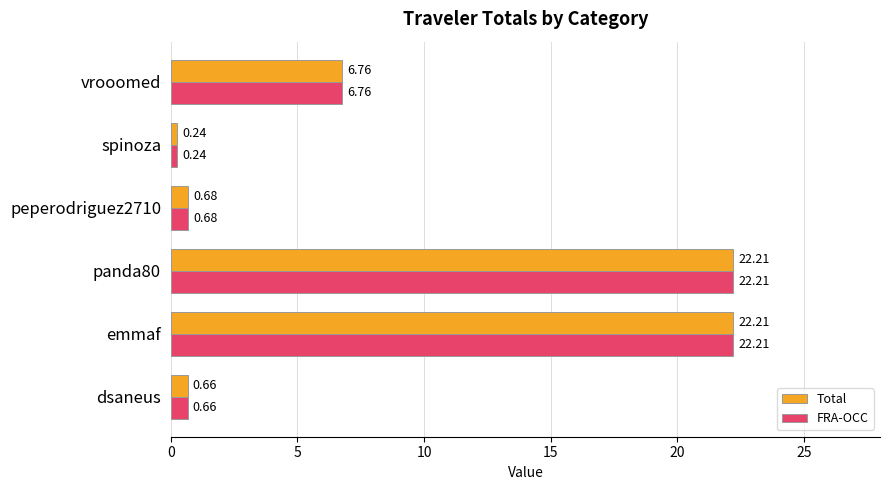

What is the sum of the FRA-OCC values at spinoza and peperodriguez2710?

0.9